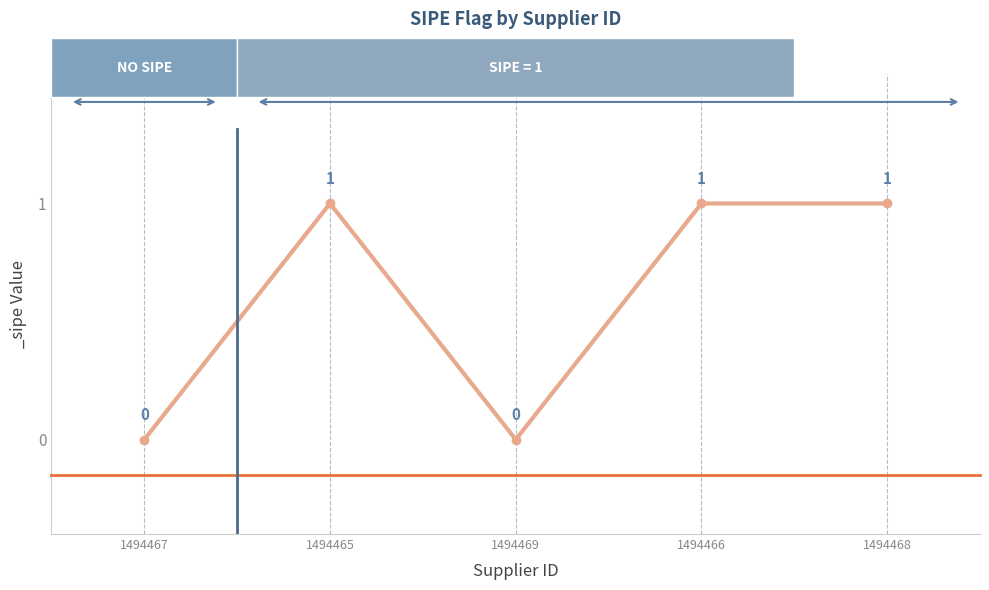

Does the chart display data point markers on the line(s)?

Yes